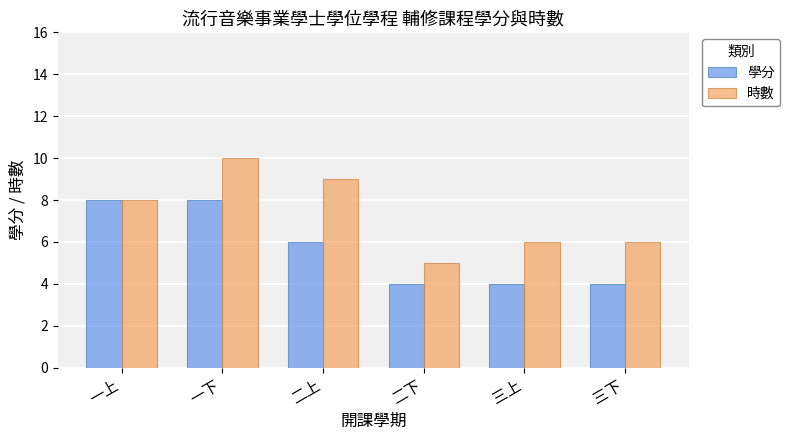

List the series in order of their overall mean, lowest first.

學分, 時數